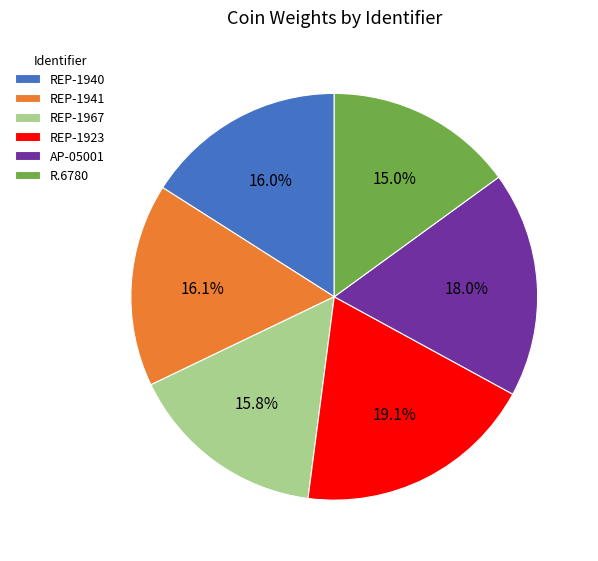

The REP-1967 slice represents 29% of the pie. True or false?

False